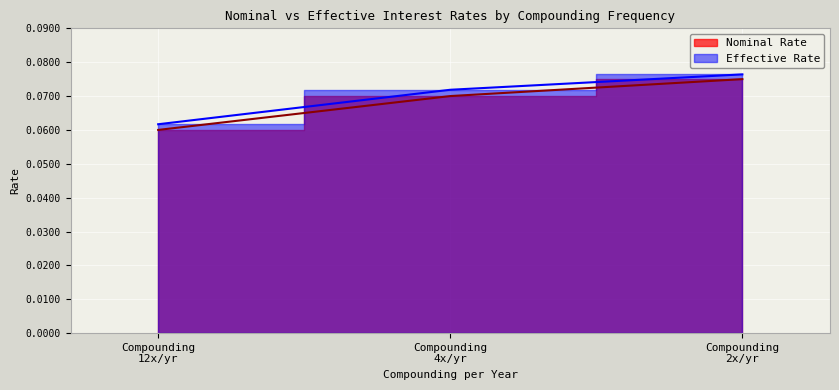

What are all the series names shown in the legend?

Nominal Rate, Effective Rate